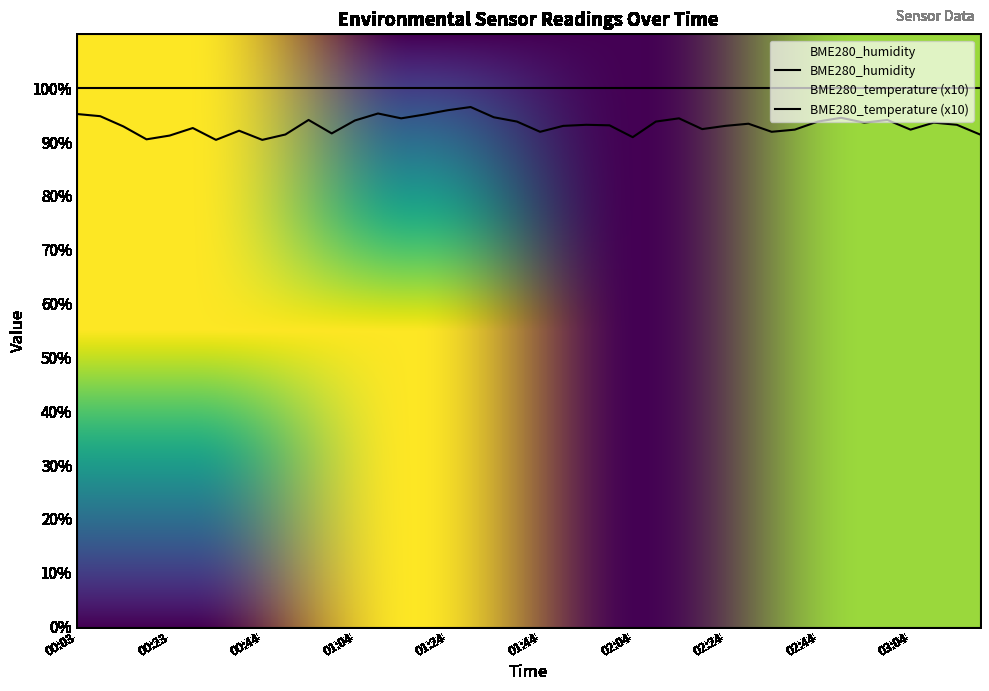

What is the label of the 37th point from the right?

00:18